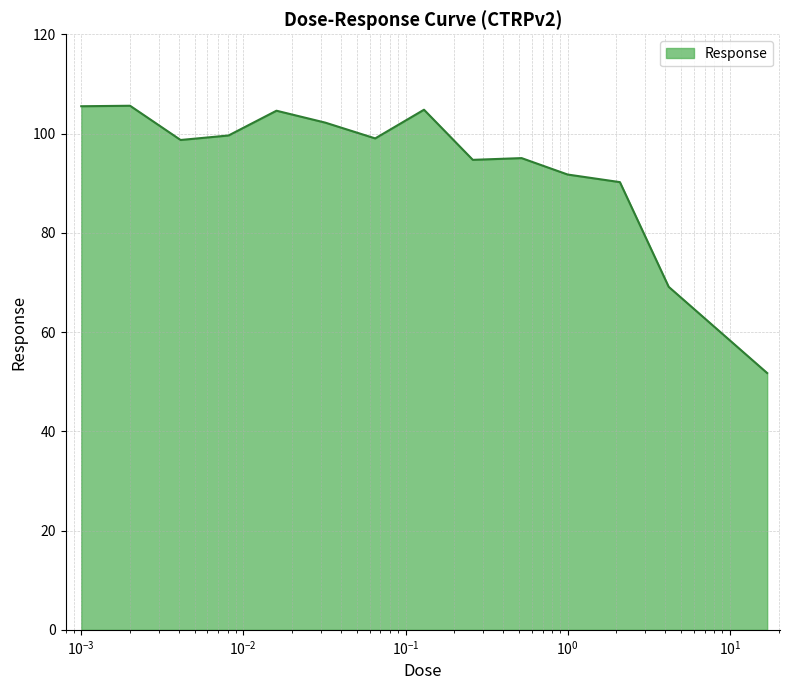

What is the greatest value displayed?

105.6